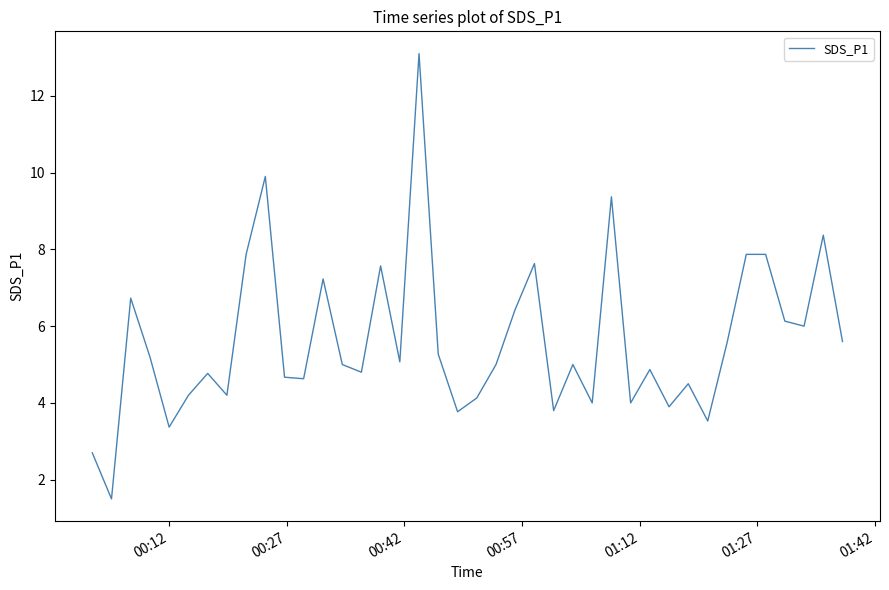

What is the minimum value shown in the chart?

1.5